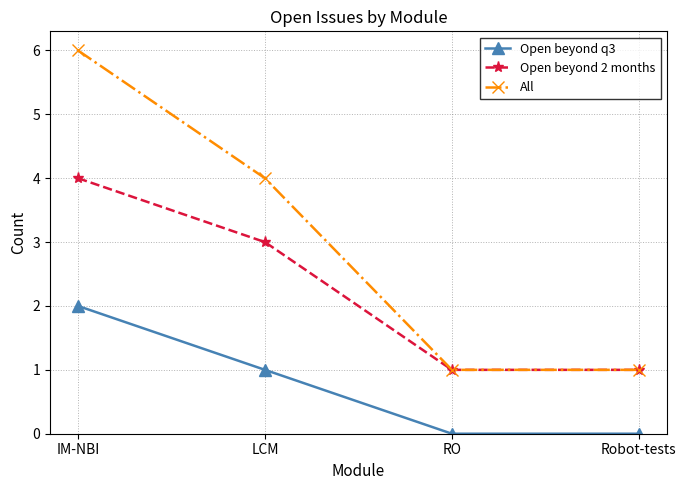

True or false: All has more than 1 interior local peaks.

False